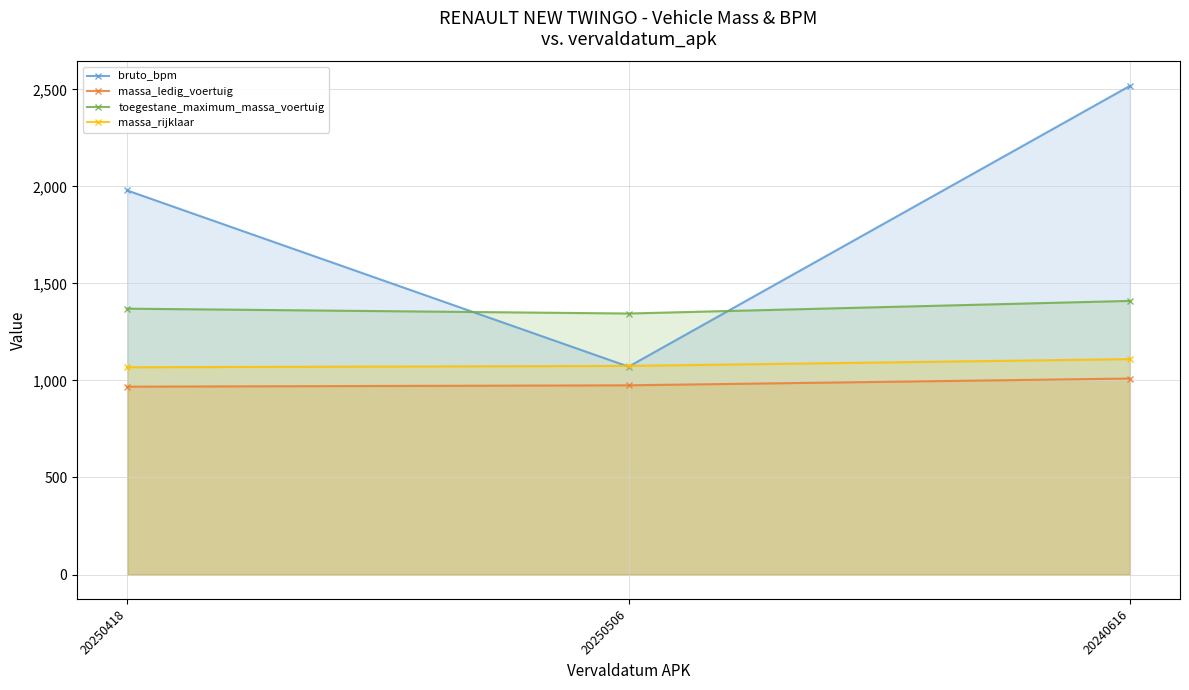

Which series has the largest total across all categories?

bruto_bpm